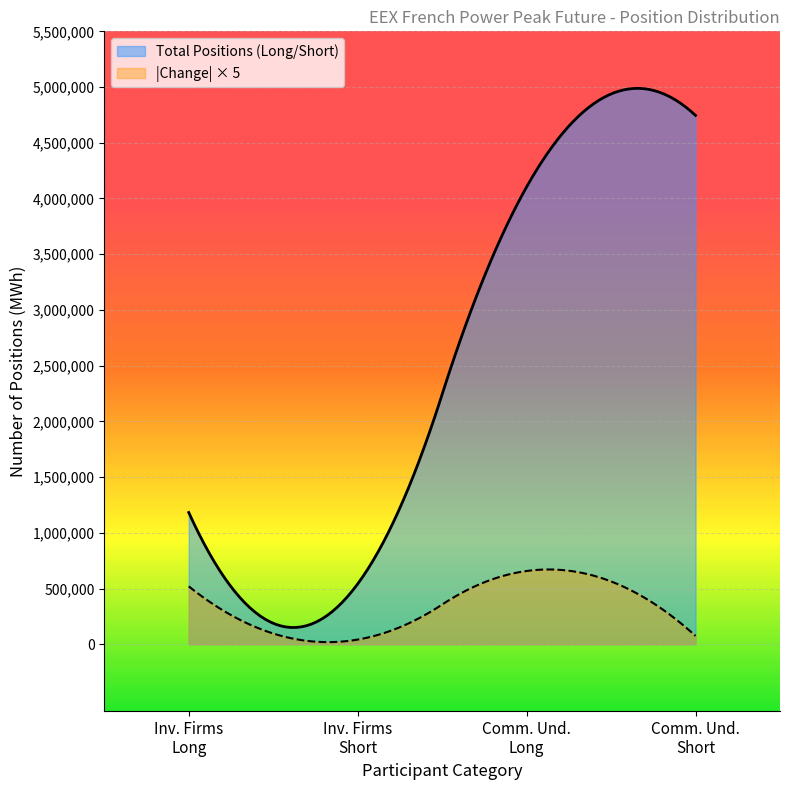

True or false: Short and Long intersect in this chart.

False